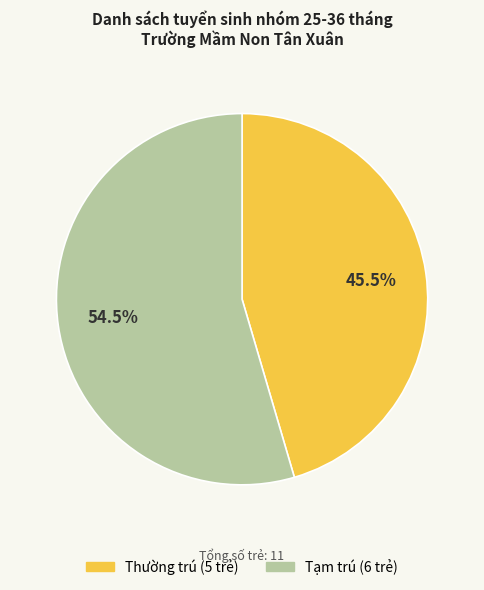

Rank the categories by value from highest to lowest.

Tạm trú, Thường trú